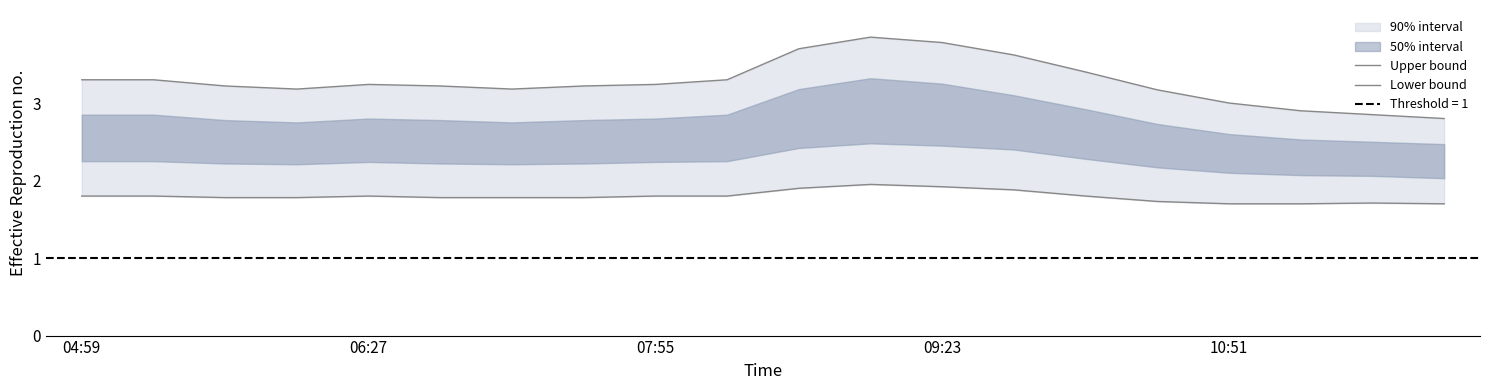

How many Lower bound values are between 1 and 2?

20